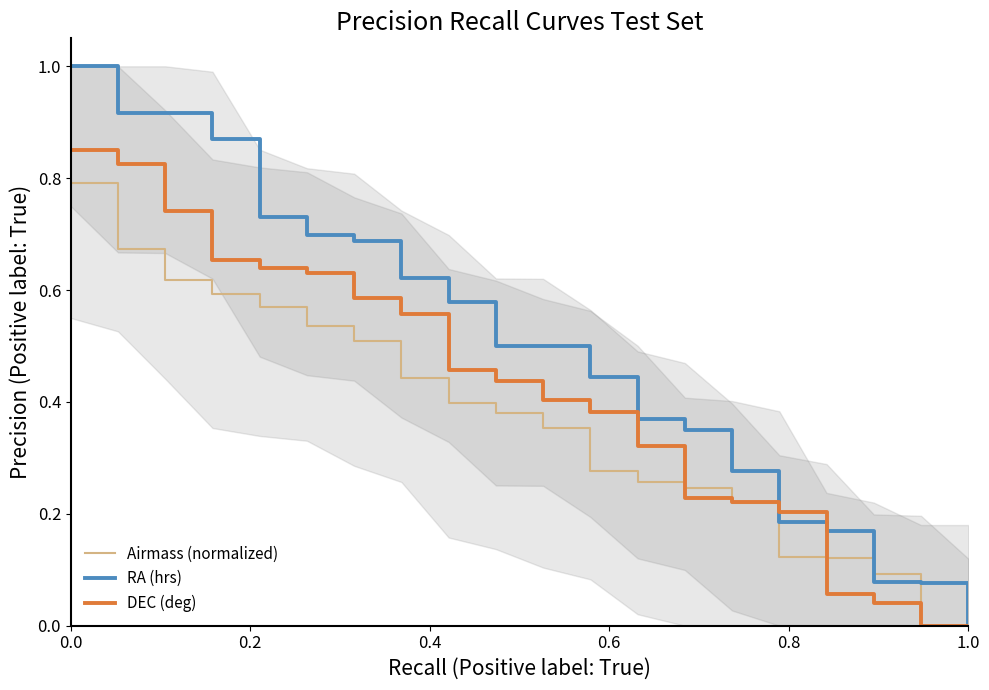

Is it true that DEC (deg) equals 0.3 at 0.0?

False